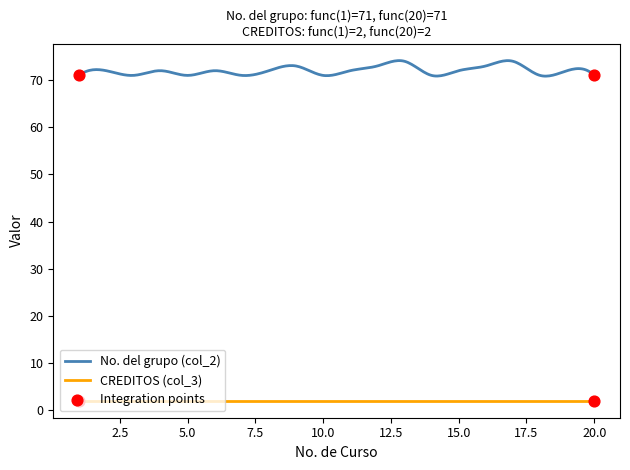

Which series has the largest total across all categories?

No. del grupo (col_2)